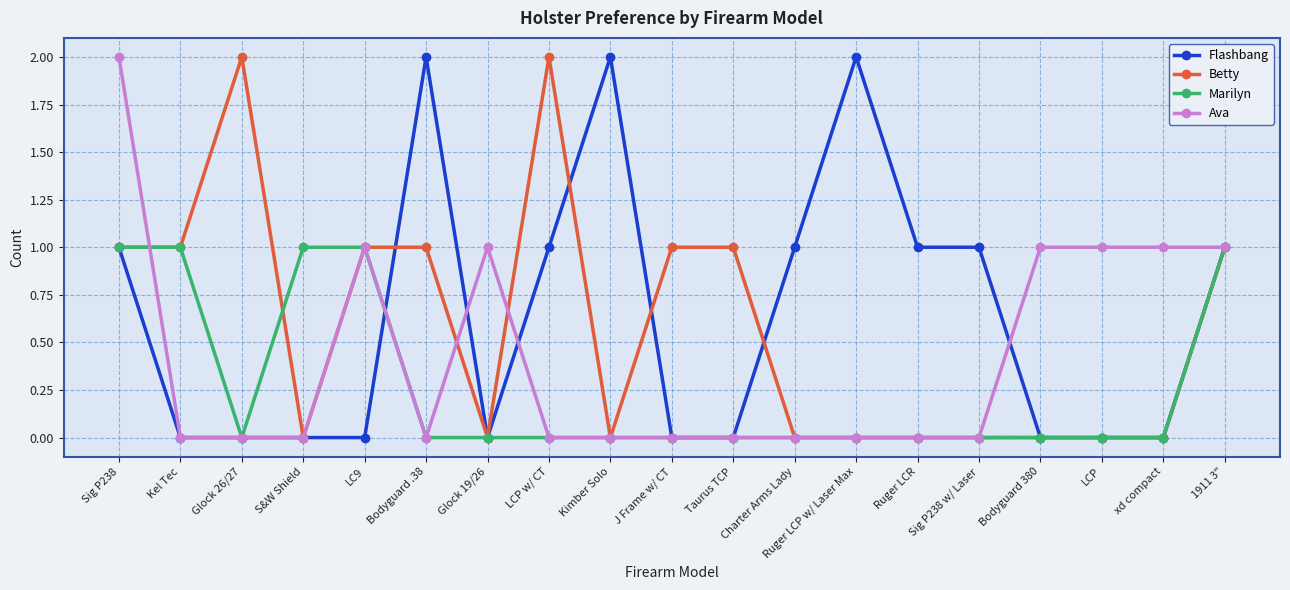

What is the difference between the highest and lowest values at LCP?

1